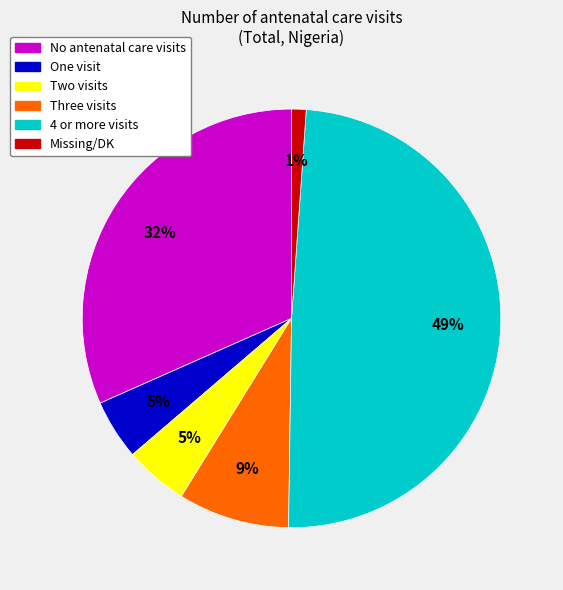

To the nearest percent, what is the difference between the Missing/DK and 4 or more visits slice percentages?

48%